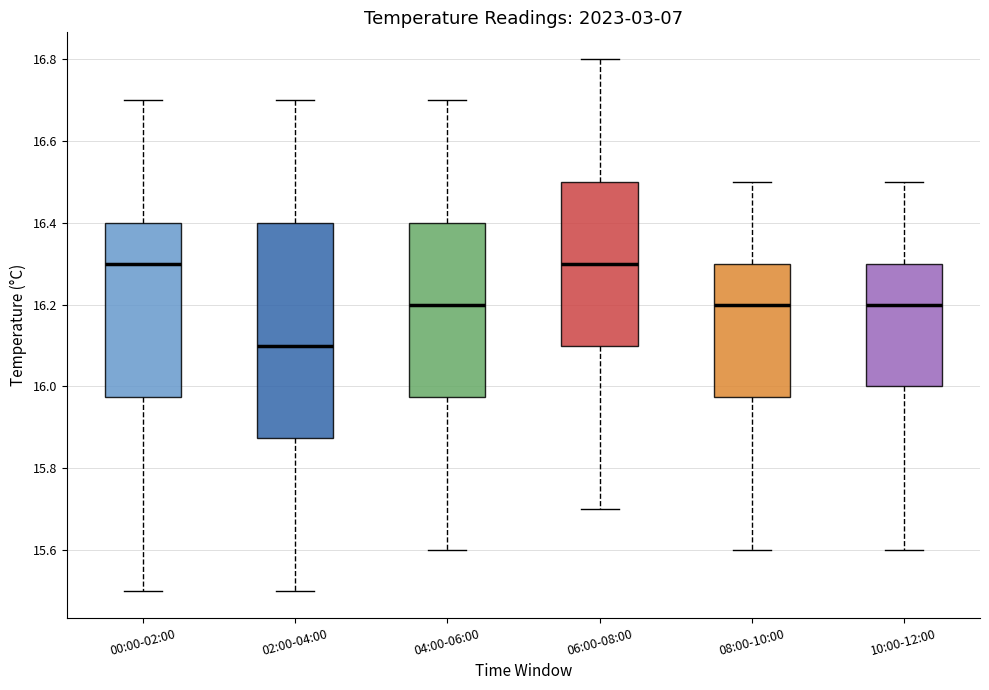

Which box is the tallest, from its lower edge to its upper edge?

02:00-04:00